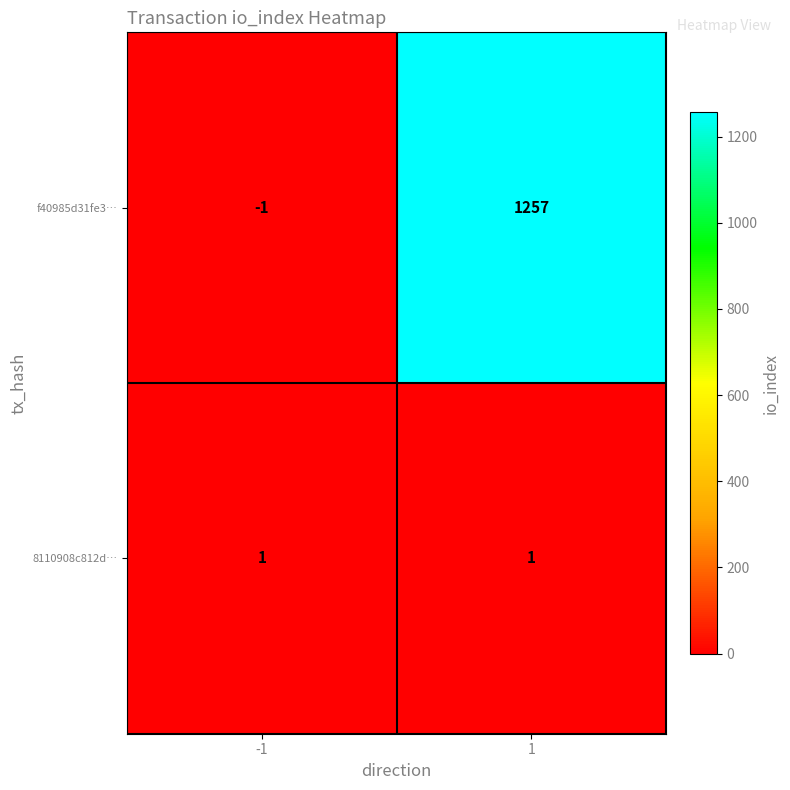

What is the sum of all f40985d31fe3… values?

1256